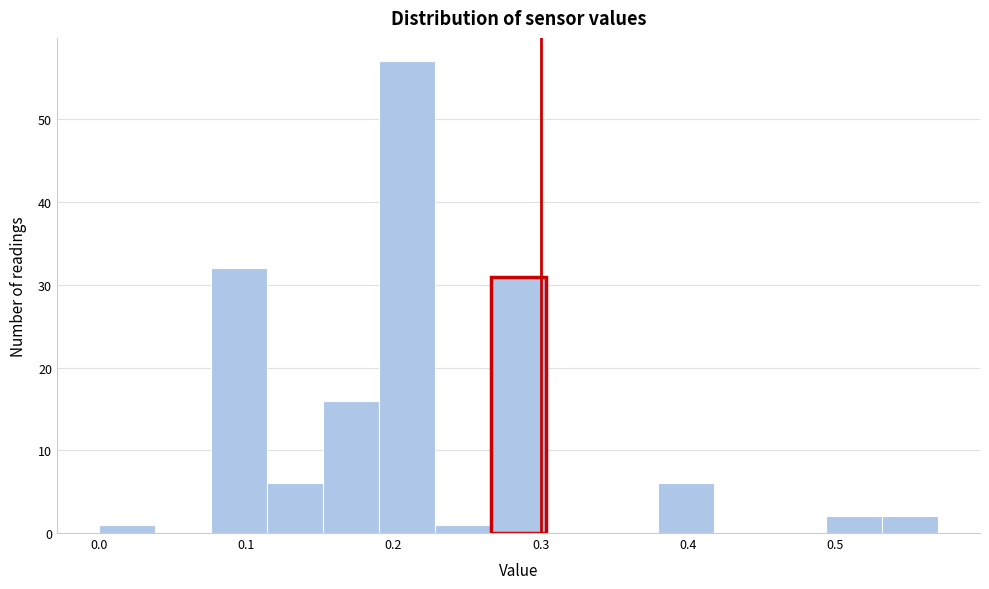

Around what value on the x-axis is the tallest bar? Give the approximate position of its centre, as read against the axis.

0.21